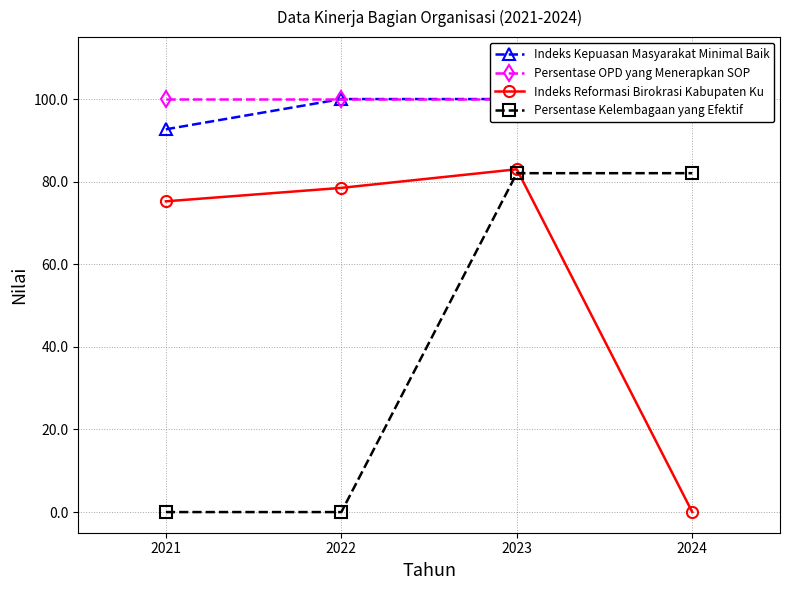

Reading left to right, extract all data points from this chart.

Indeks Kepuasan Masyarakat Minimal Baik: 92.7	100.0	100.0	100.0
Persentase OPD yang Menerapkan SOP: 100.0	100.0	100.0	100.0
Indeks Reformasi Birokrasi Kabupaten Ku: 75.2	78.5	83.0	0.0
Persentase Kelembagaan yang Efektif: 0.0	0.0	82.1	82.1